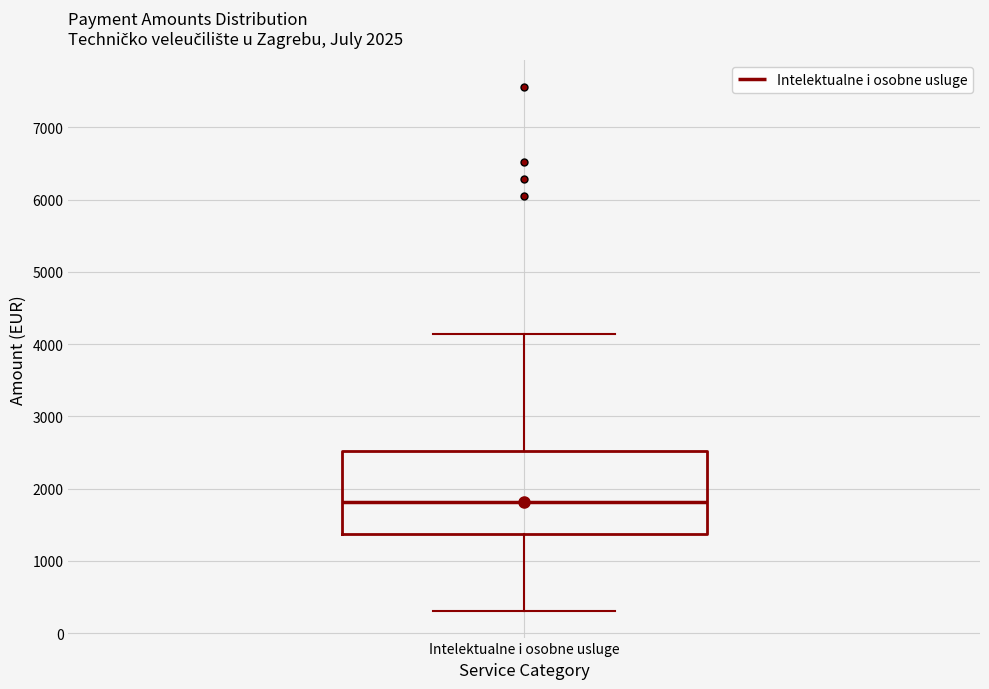

Read this box plot against the y-axis: the position of the median line, the range covered by the box, and the ends of both whiskers. The values are not printed on the chart, so give them approximately, as read against the axis.

median 1800, box 1400 to 2500, whiskers 300 to 4100